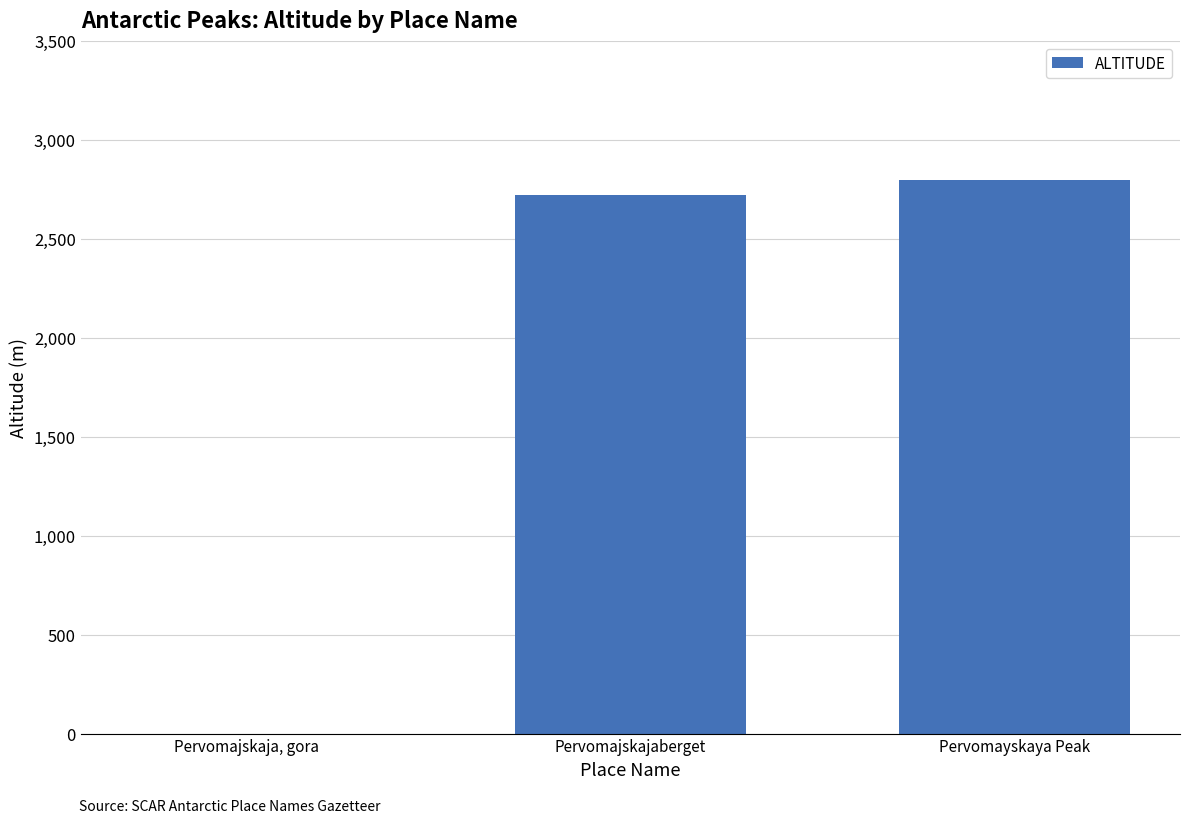

What is the greatest value displayed?

2795